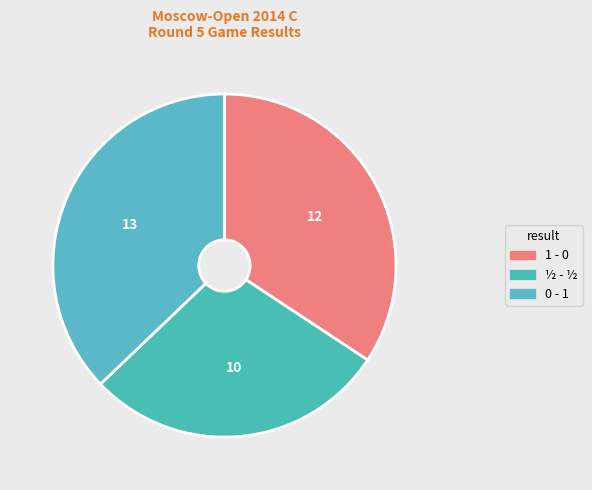

How many segments does this pie chart have?

3